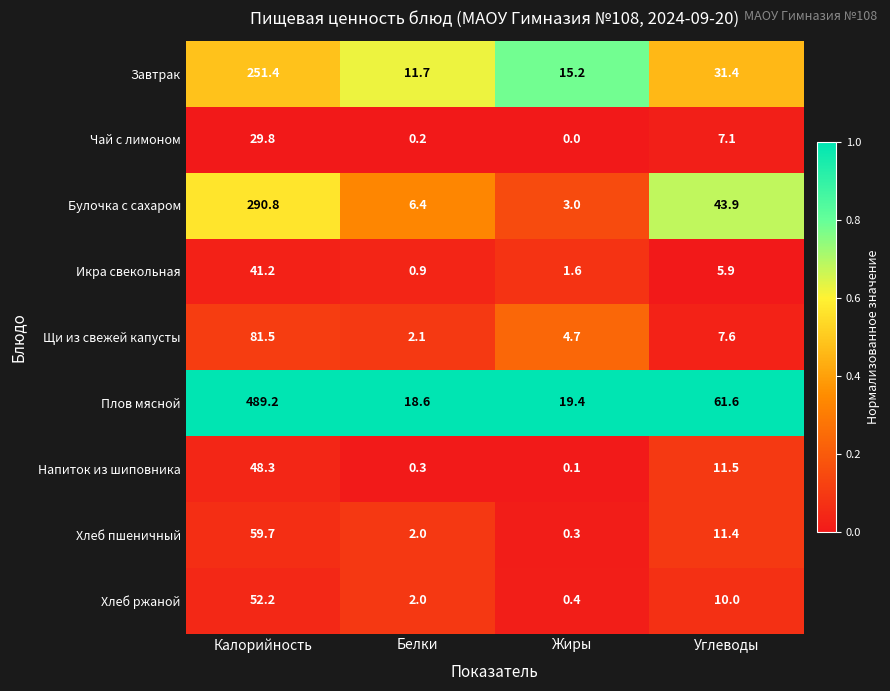

Rank the categories by Хлеб ржаной value from lowest to highest.

Жиры, Белки, Углеводы, Калорийность